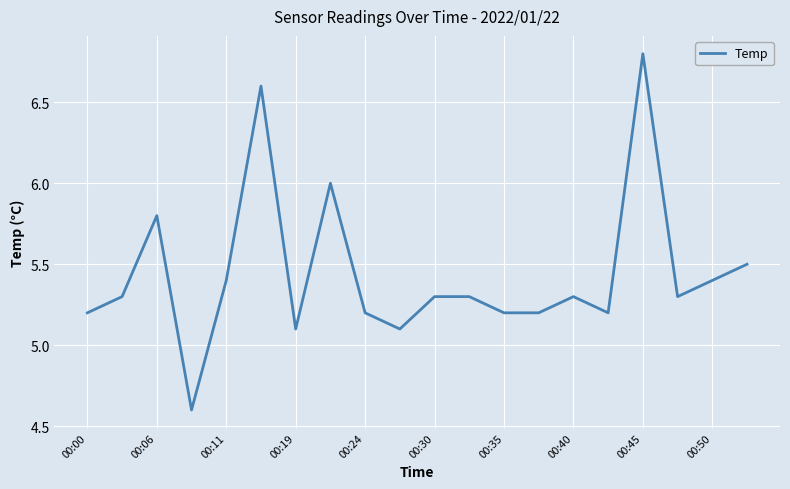

What is the greatest value displayed?

6.8